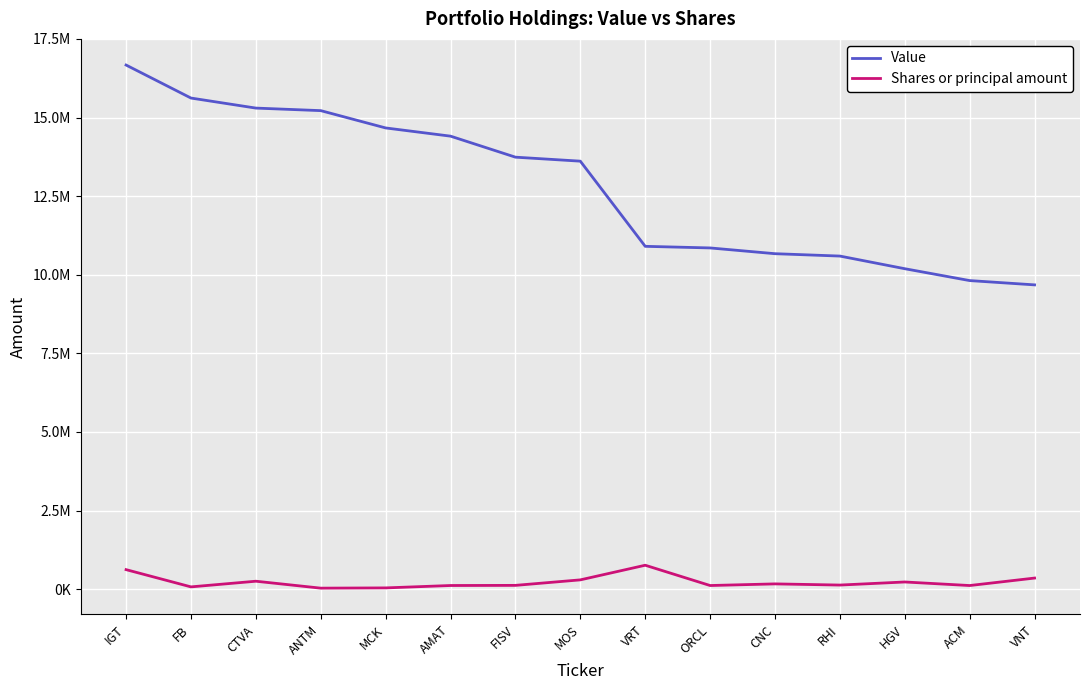

True or false: Shares or principal amount and Value intersect in this chart.

False